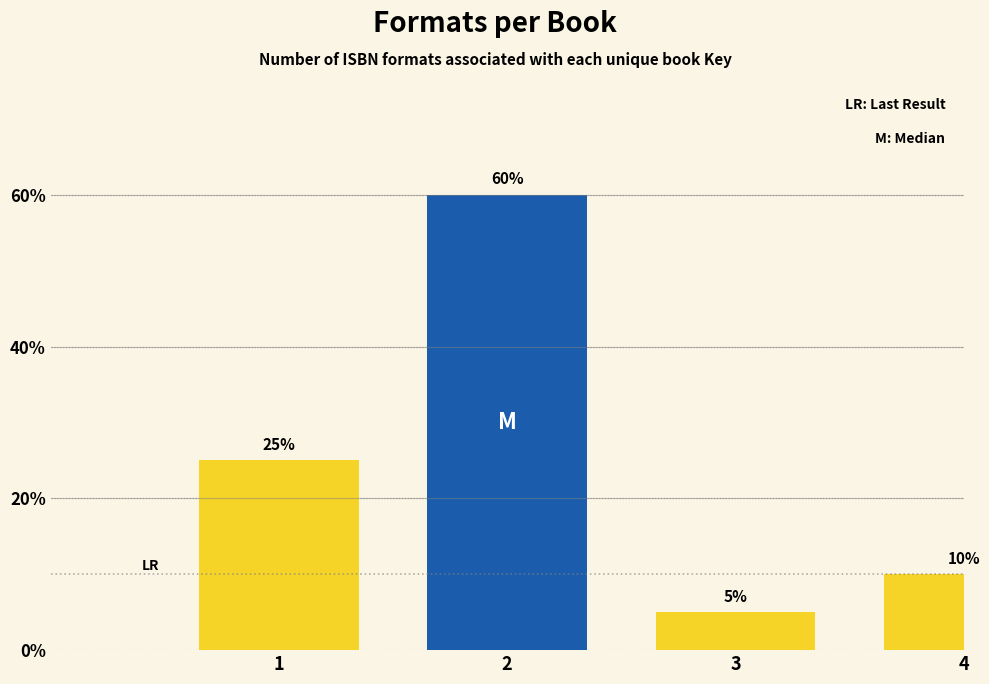

Reading left to right, transcribe all the data shown in this chart.

25	60	5	10